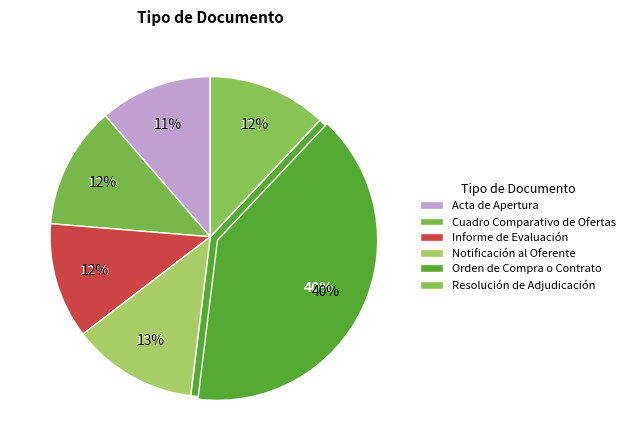

True or false: Cuadro Comparativo de Ofertas accounts for 12% of the total.

True